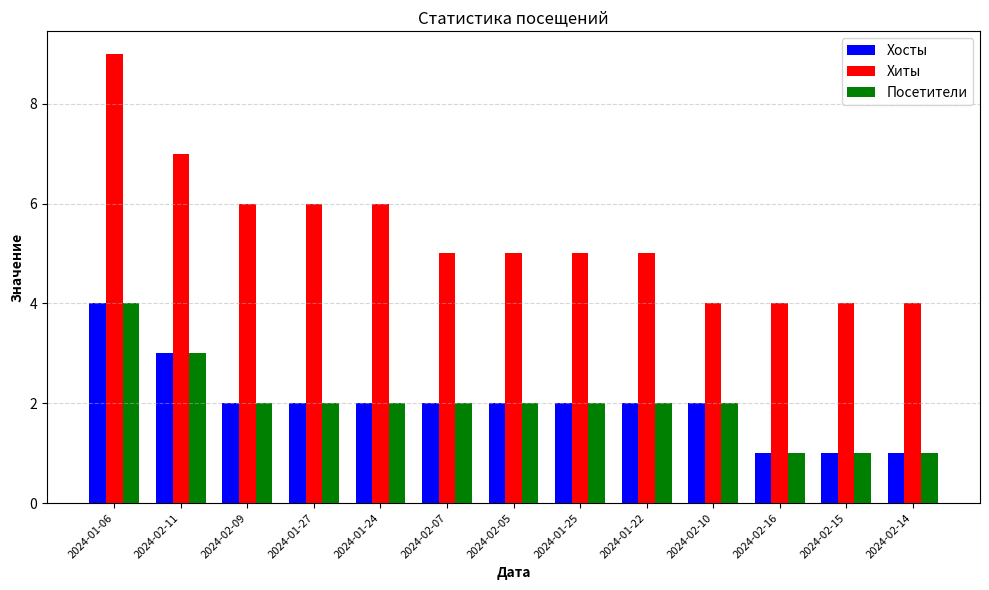

At which category is the sum across all series the highest?

2024-01-06